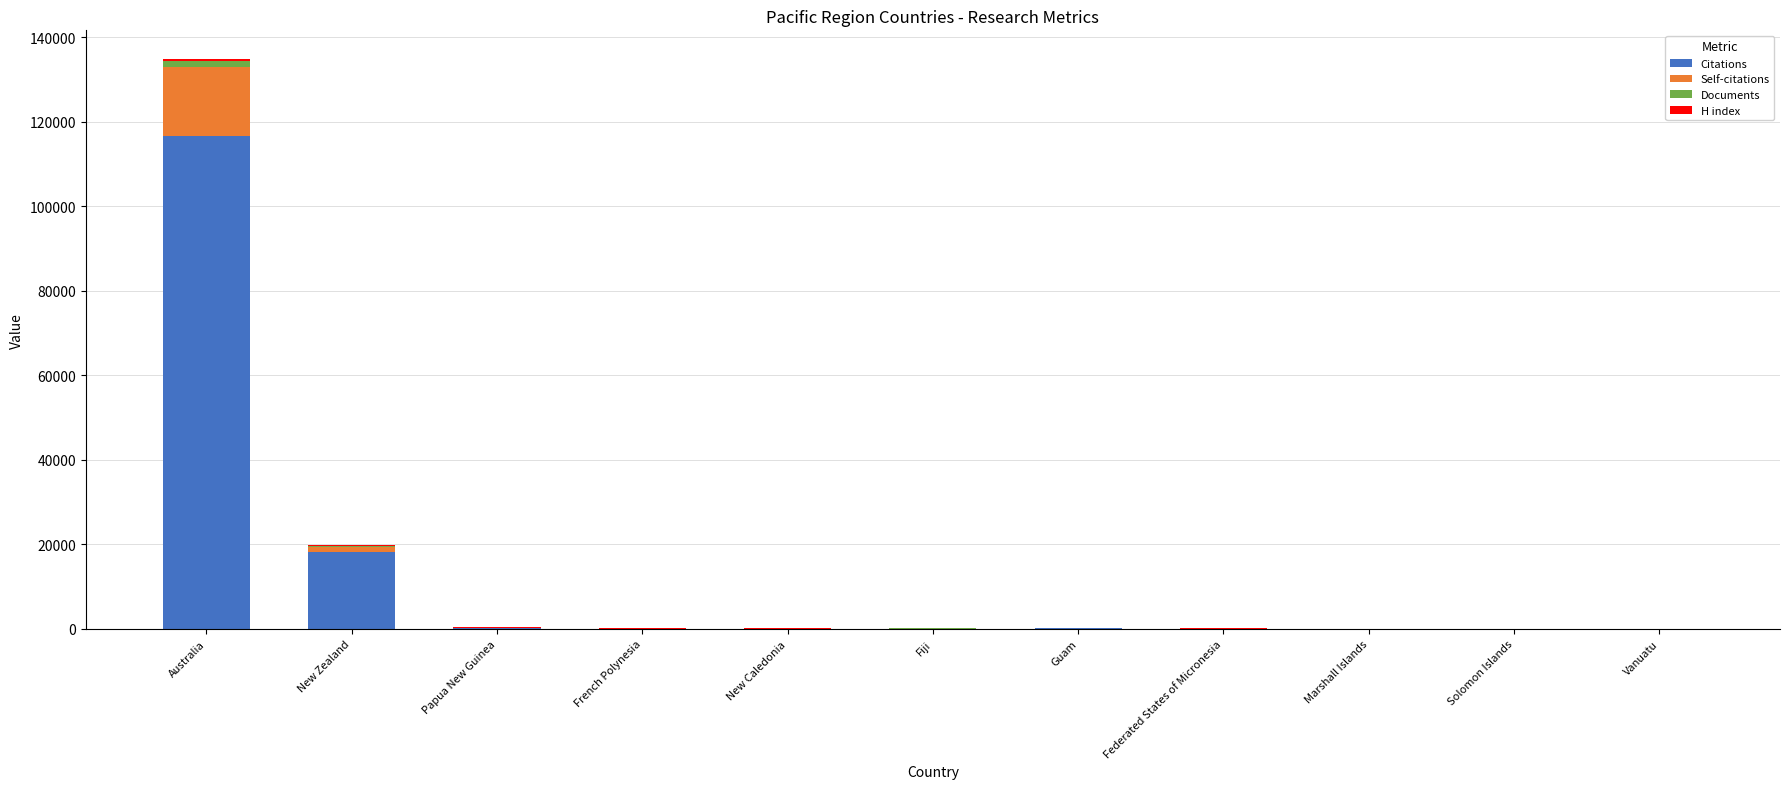

What is the average value of the Citations series?

12348